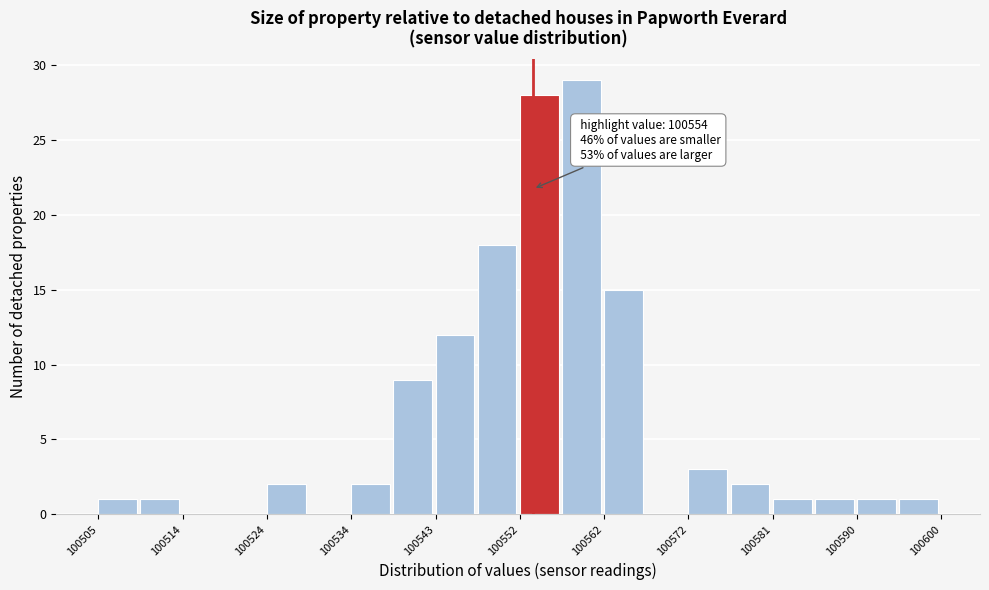

Over which range of the x-axis is the bar tallest?

100557 to 100562